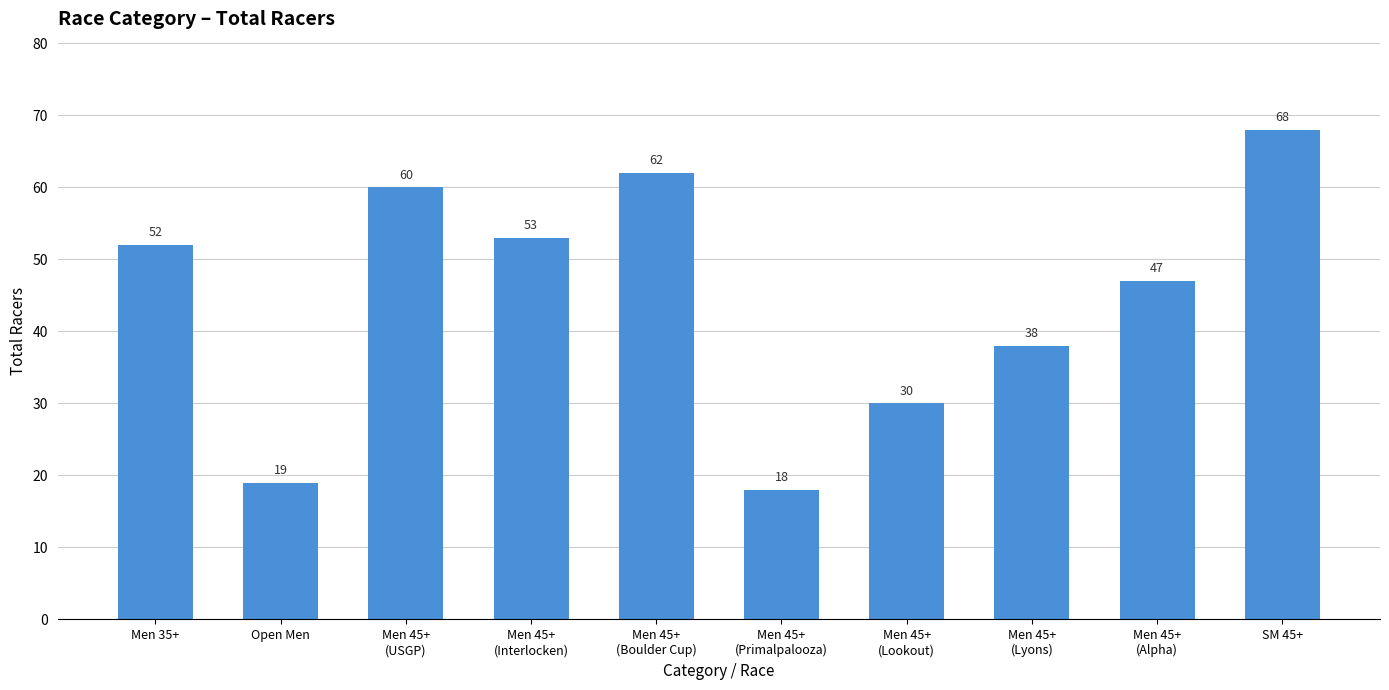

Reading left to right, transcribe all the data shown in this chart.

Men 35+=52	Open Men=19	Men 45+
(USGP)=60	Men 45+
(Interlocken)=53	Men 45+
(Boulder Cup)=62	Men 45+
(Primalpalooza)=18	Men 45+
(Lookout)=30	Men 45+
(Lyons)=38	Men 45+
(Alpha)=47	SM 45+=68